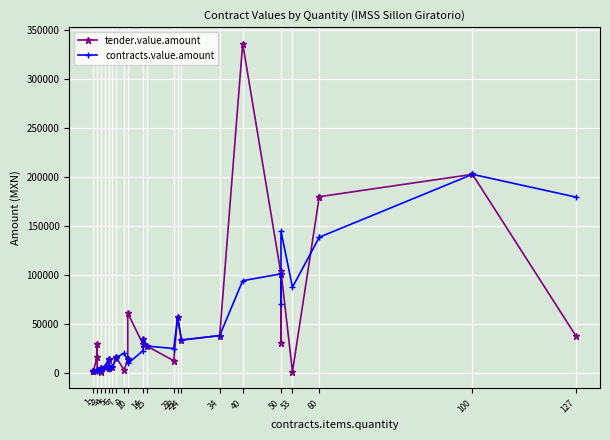

True or false: tender.value.amount and contracts.value.amount cross at least once.

True